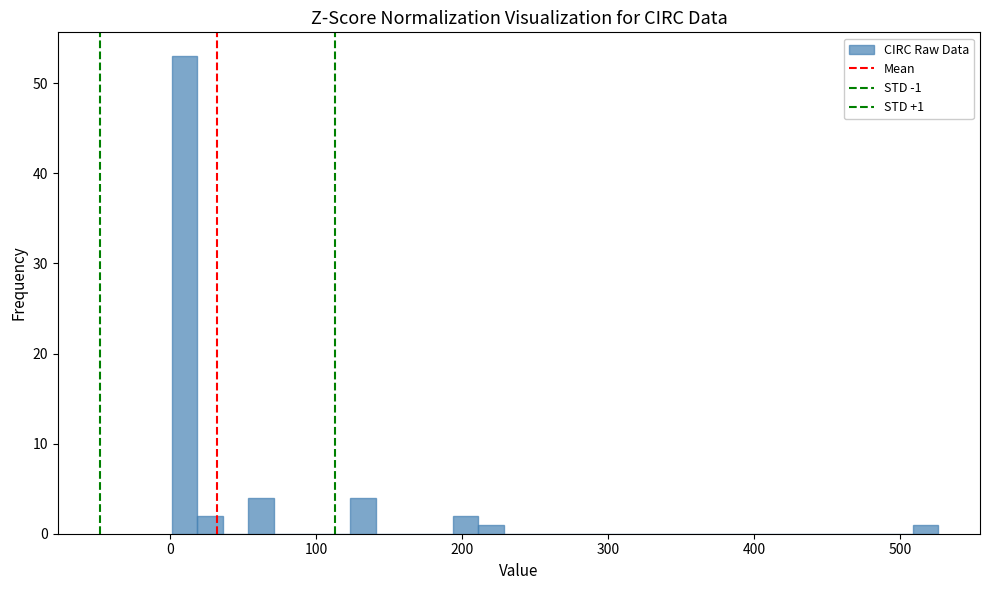

Around what value on the x-axis is the tallest bar? Give the approximate position of its centre, as read against the axis.

10